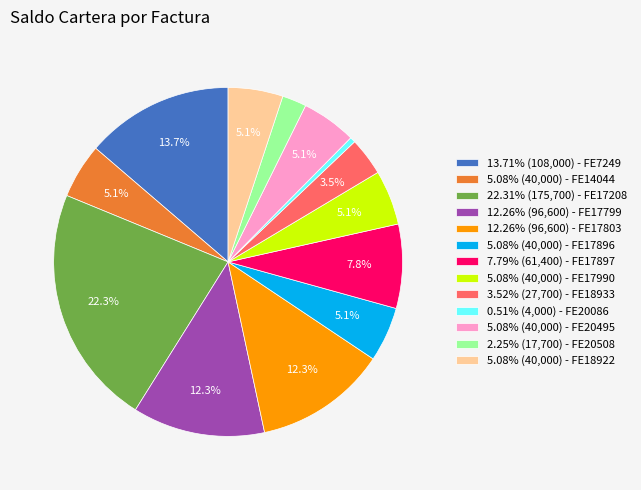

Is 2.25% (17,700) - FE20508 the majority of the pie?

No